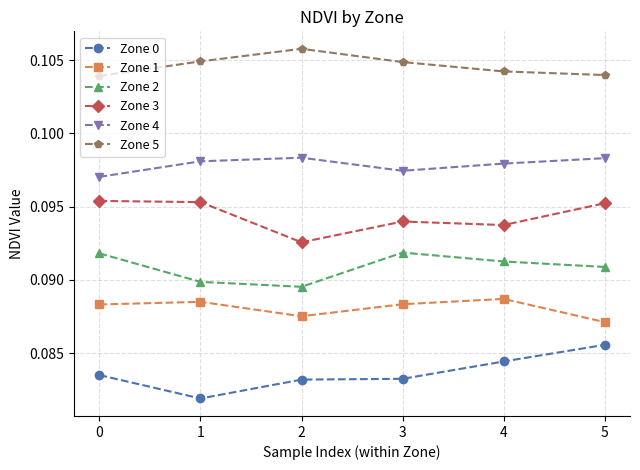

How many series are shown in this chart?

6